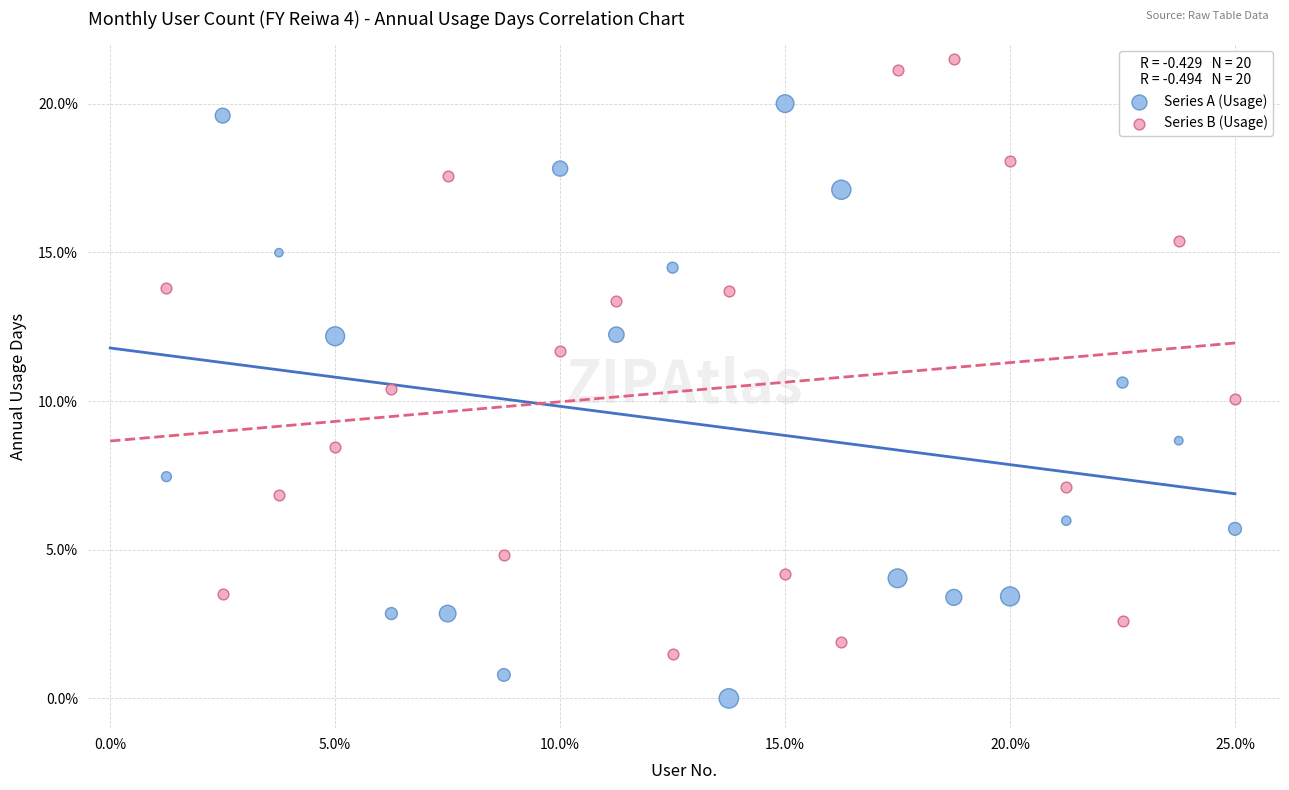

What is the X range (max minus min) for the scatter plot?

23.8